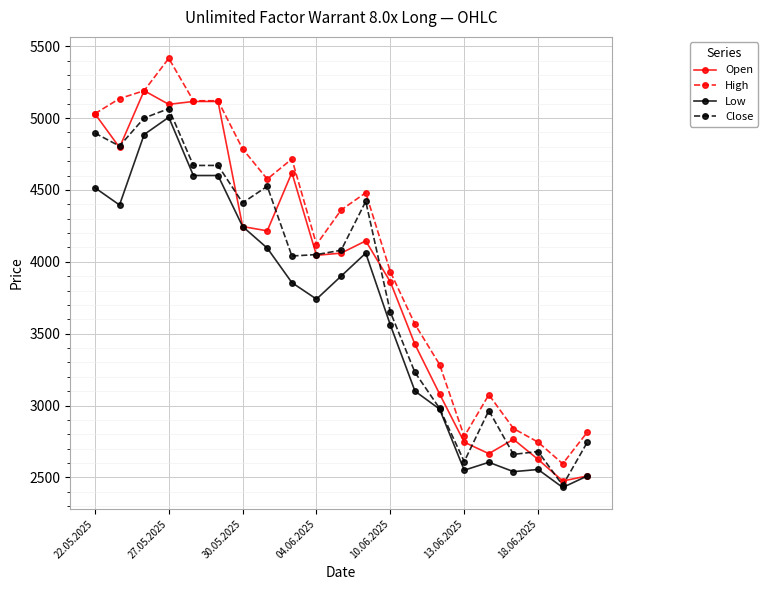

What is the maximum value shown in the chart?

5415